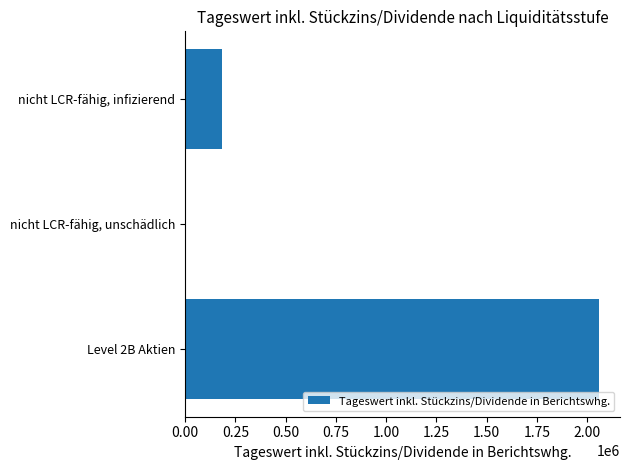

Does the chart contain stacked bars?

No